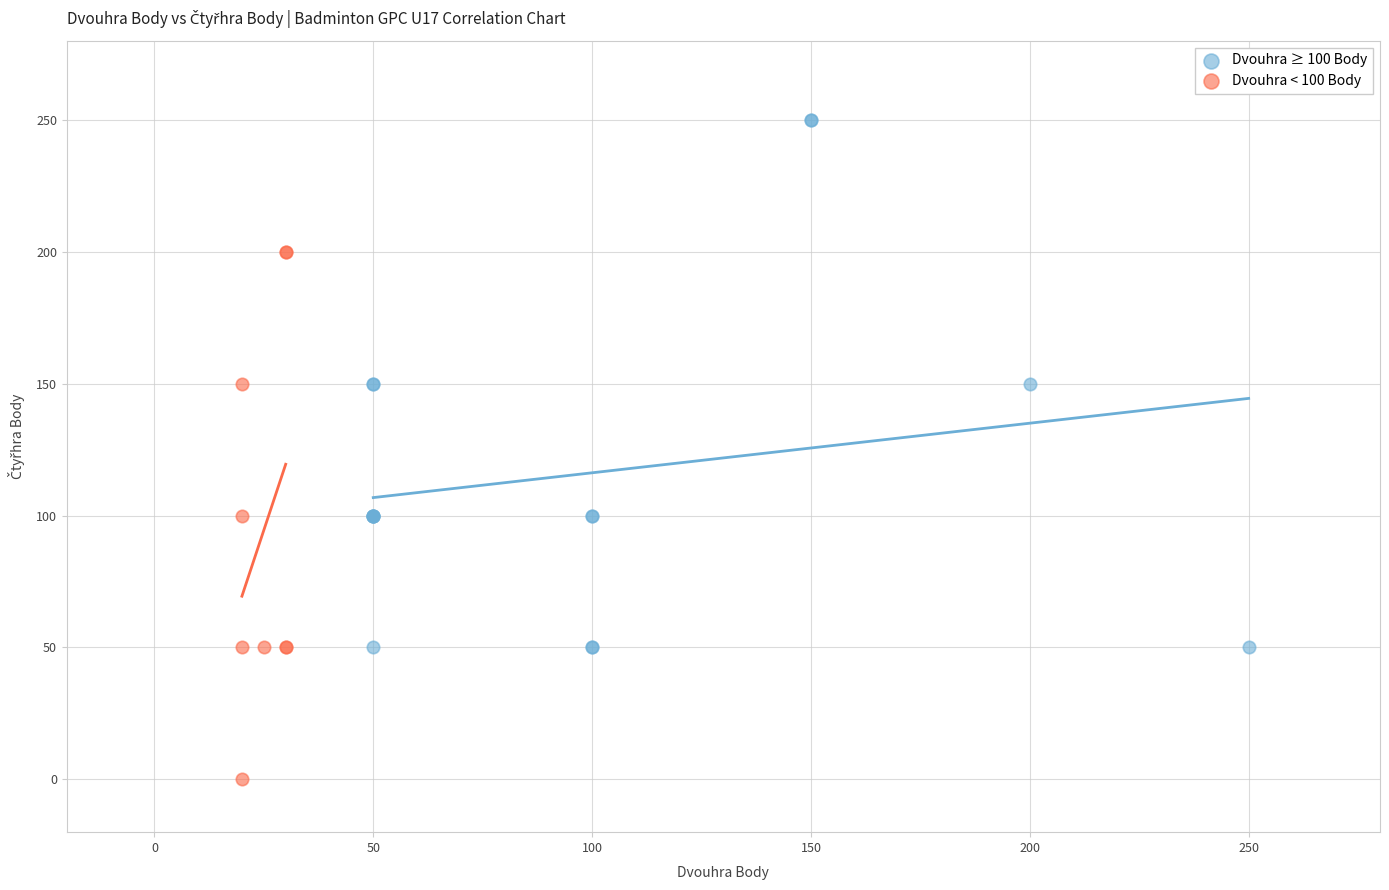

Which series reaches the minimum Y coordinate?

Dvouhra < 100 Body